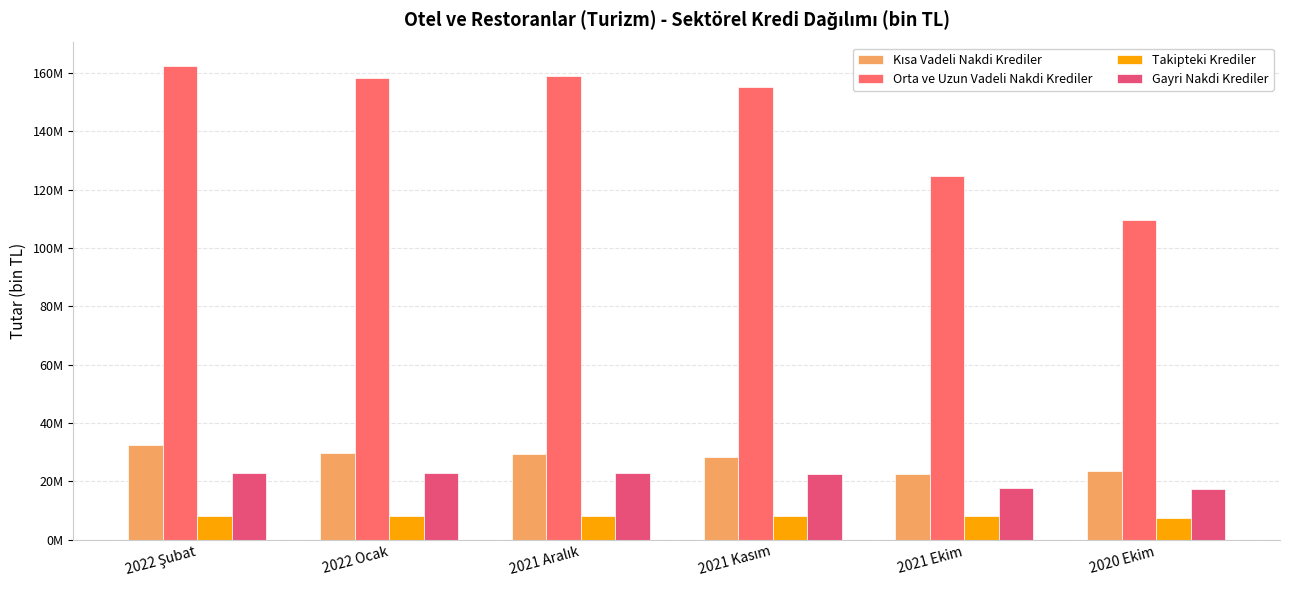

The value of Orta ve Uzun Vadeli Nakdi Krediler at 2022 Ocak is 45291432. True or false?

False